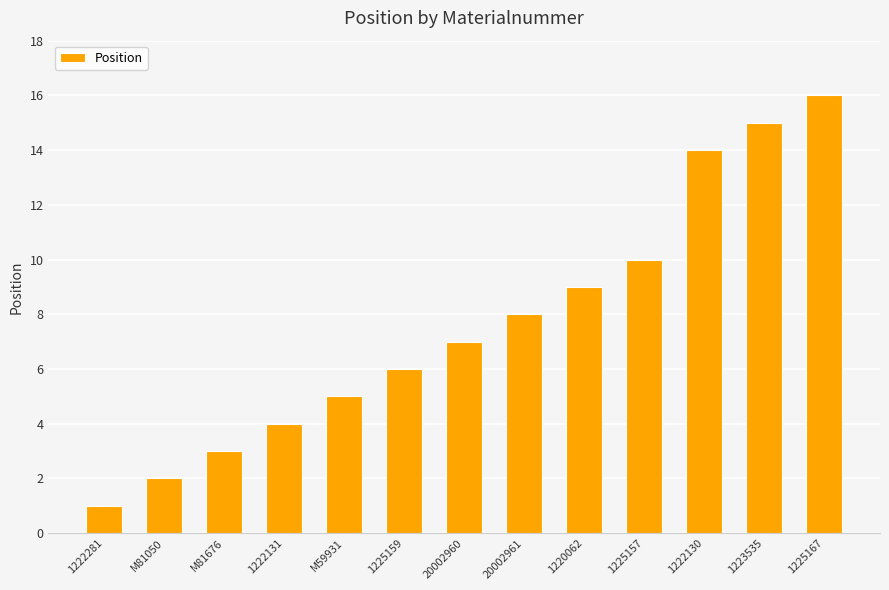

Does the chart contain stacked bars?

No